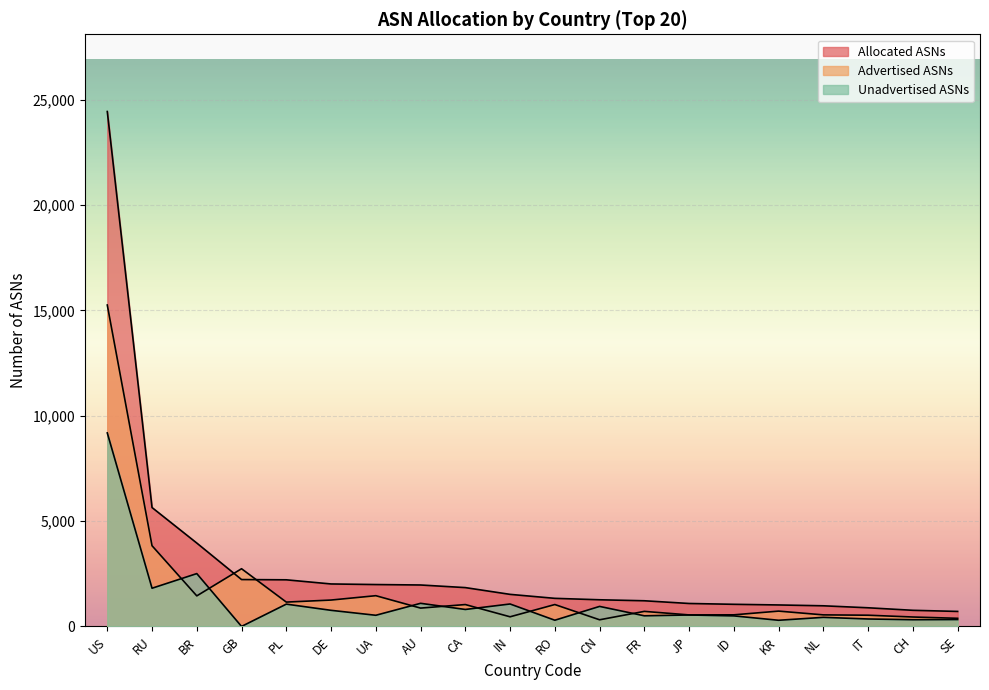

How many lines are shown in the chart?

3